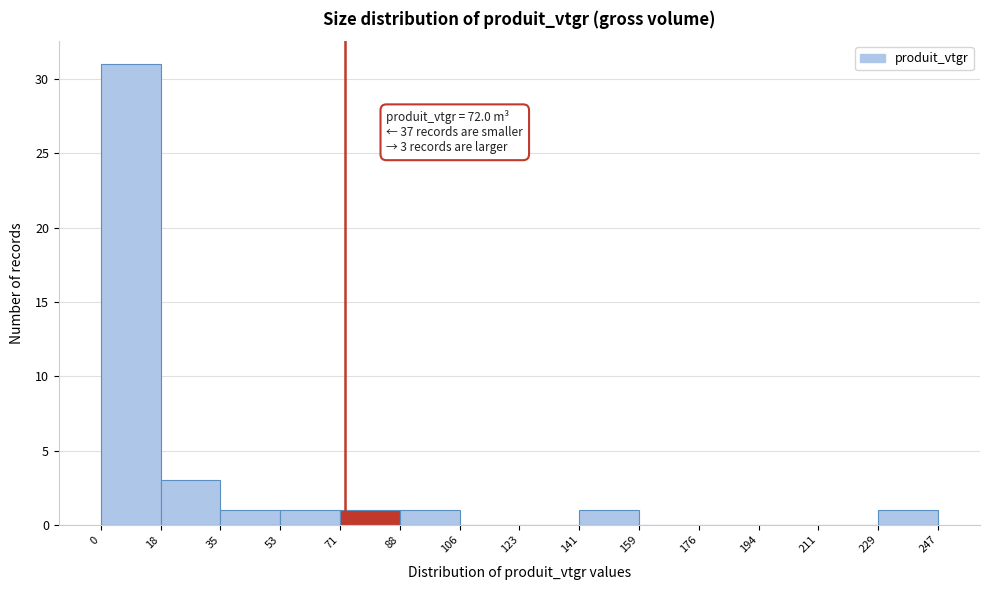

Which range on the x-axis has the tallest bar?

0 to 18